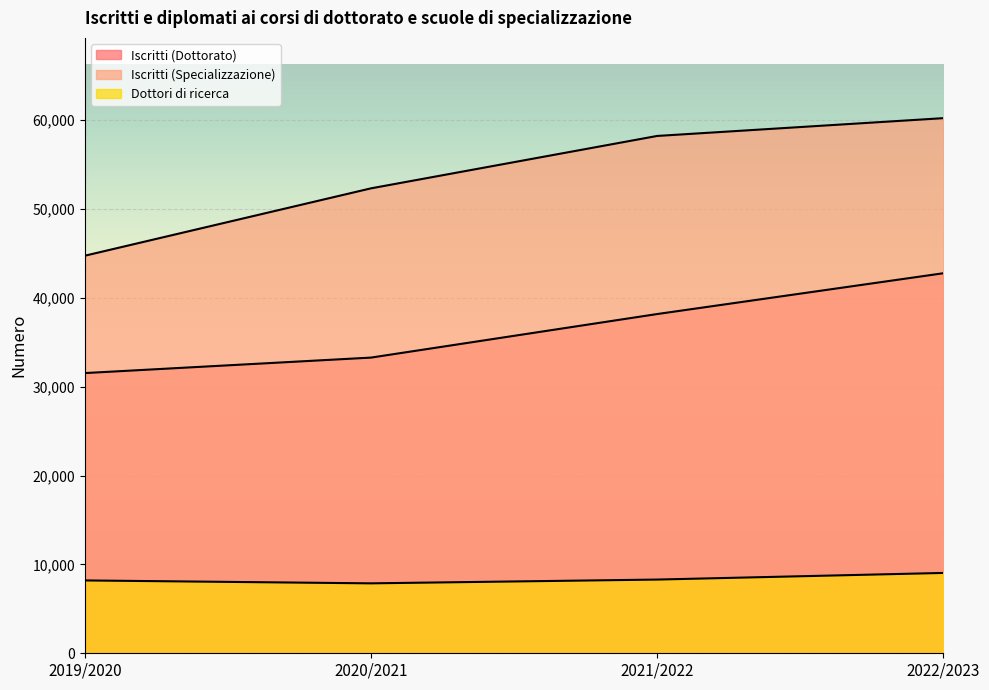

What is the label of the 1st point from the right?

2022/2023